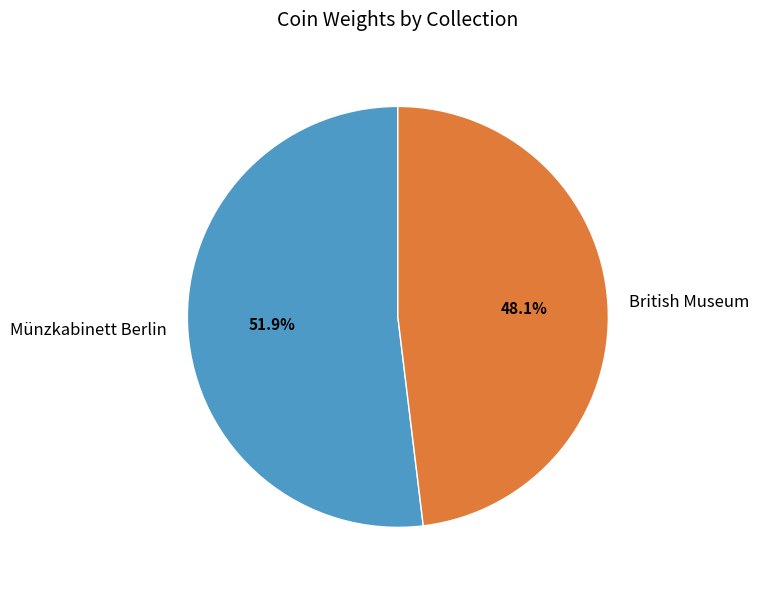

To the nearest percent, what is the combined percentage of Münzkabinett Berlin and British Museum?

100%